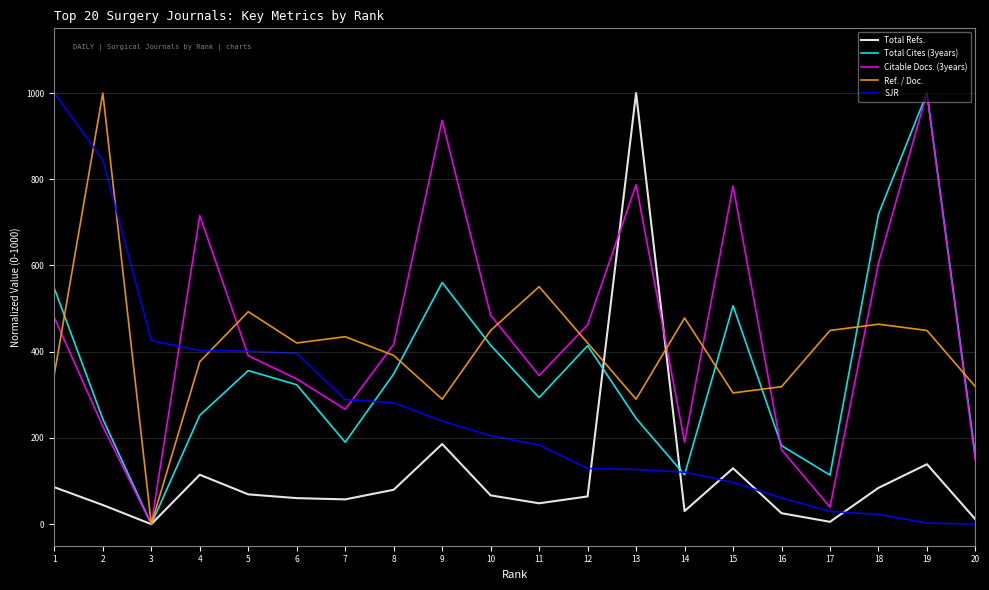

Is the value of Citable Docs. (3years) at 7 greater than the value of SJR at 10?

Yes